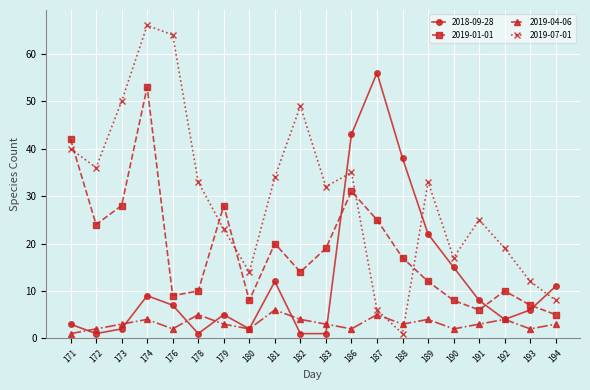

At 176, list the series in order from largest to smallest.

2019-07-01, 2019-01-01, 2018-09-28, 2019-04-06